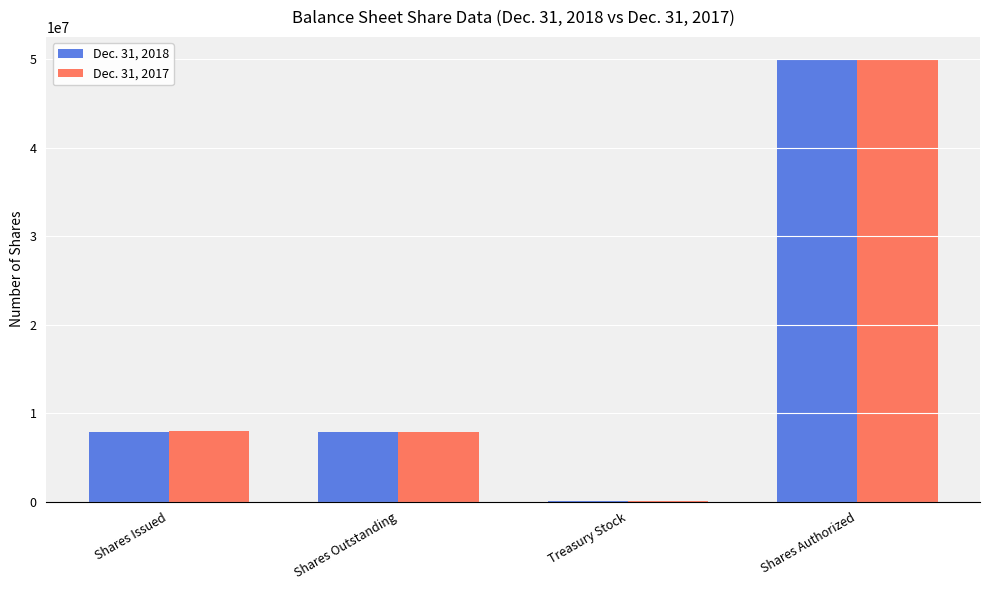

What value does the Dec. 31, 2018 series have at Shares Issued, to the nearest 10?

7827650